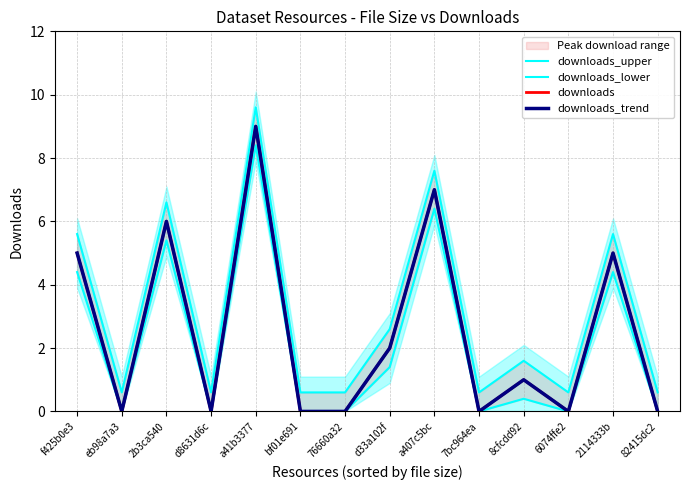

In downloads, how many points are lower than both neighbors (excluding endpoints)?

4